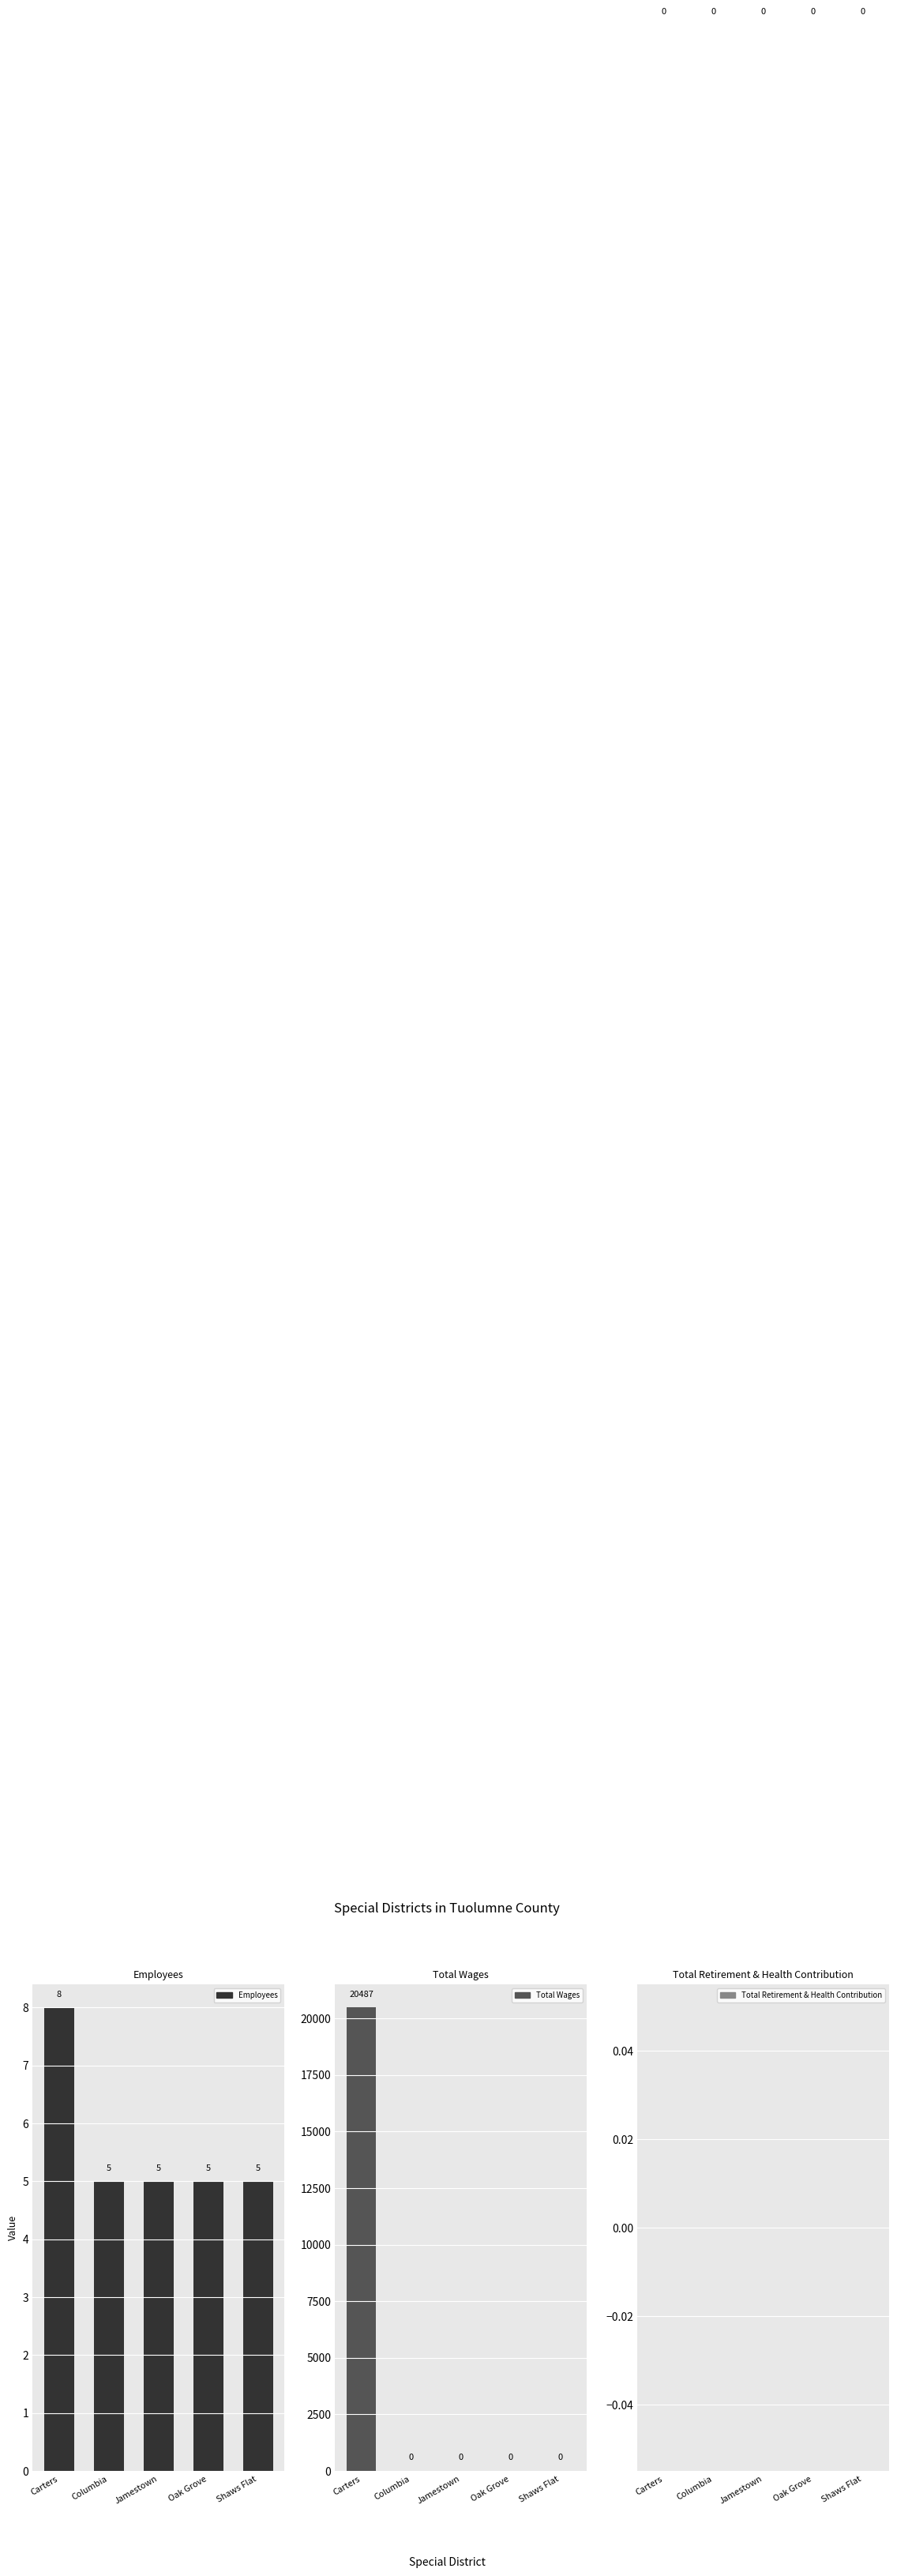

How many Employees values are between 5 and 6?

4